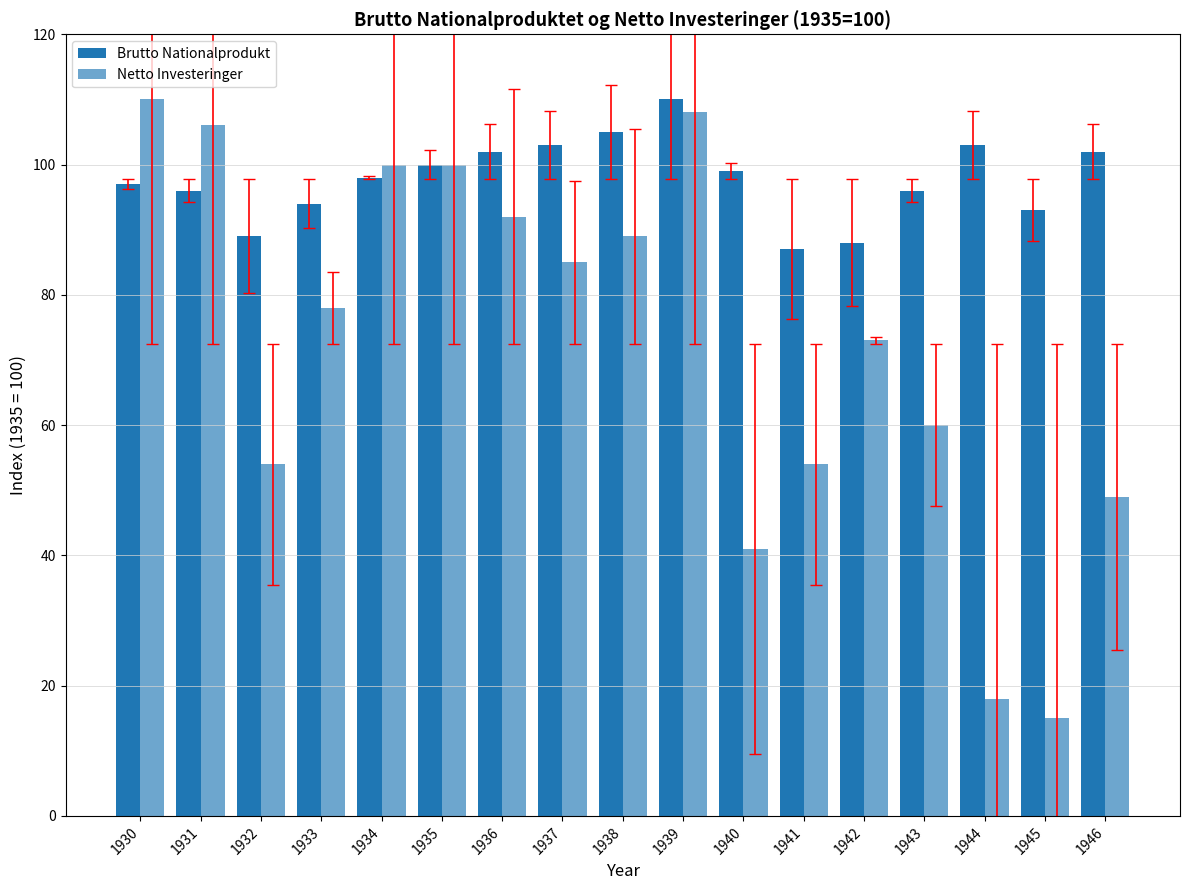

How many groups of bars are there?

17